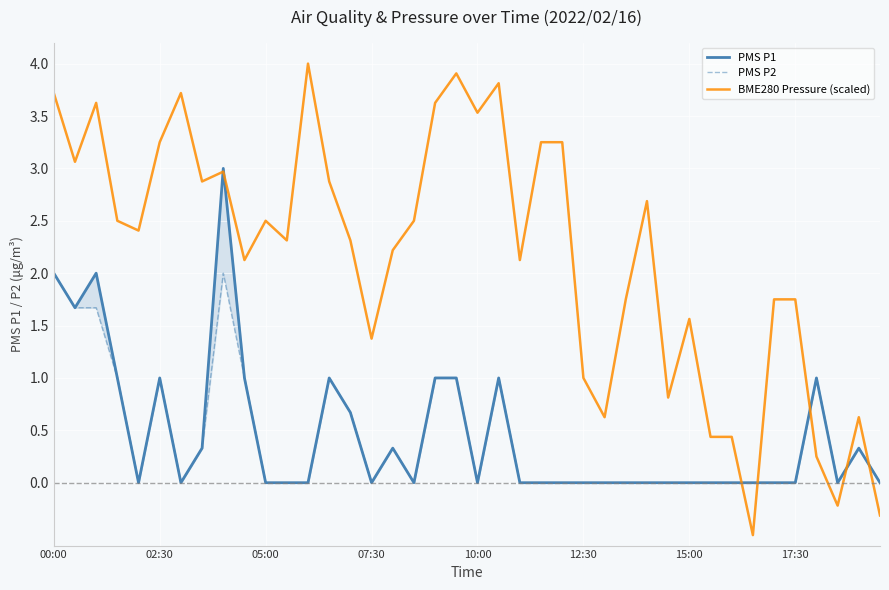

At which label does BME280 Pressure (scaled) first exceed 2?

00:00